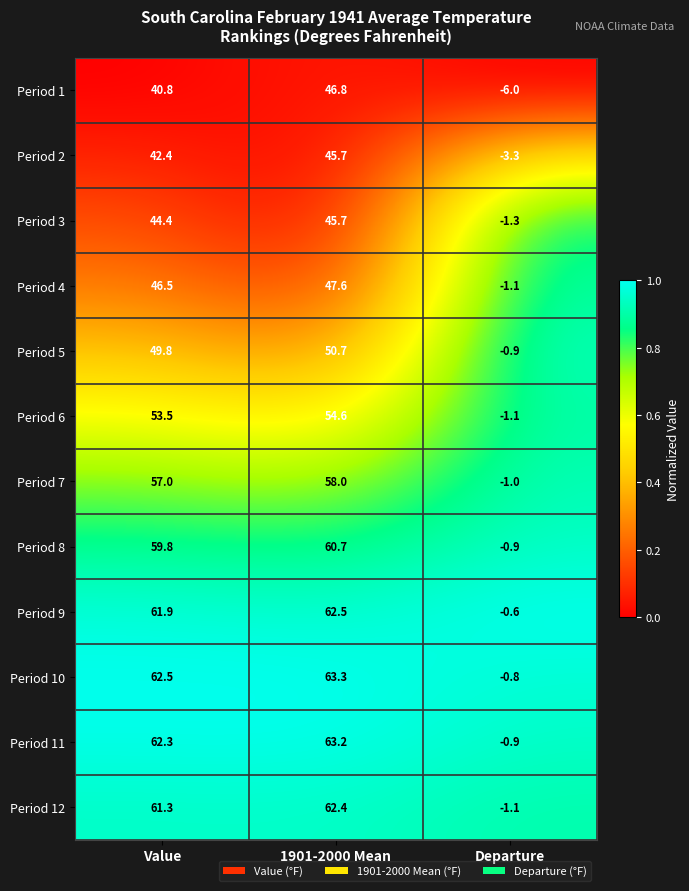

What is the difference between the maximum and second lowest values in the Period 4 series?

1.1